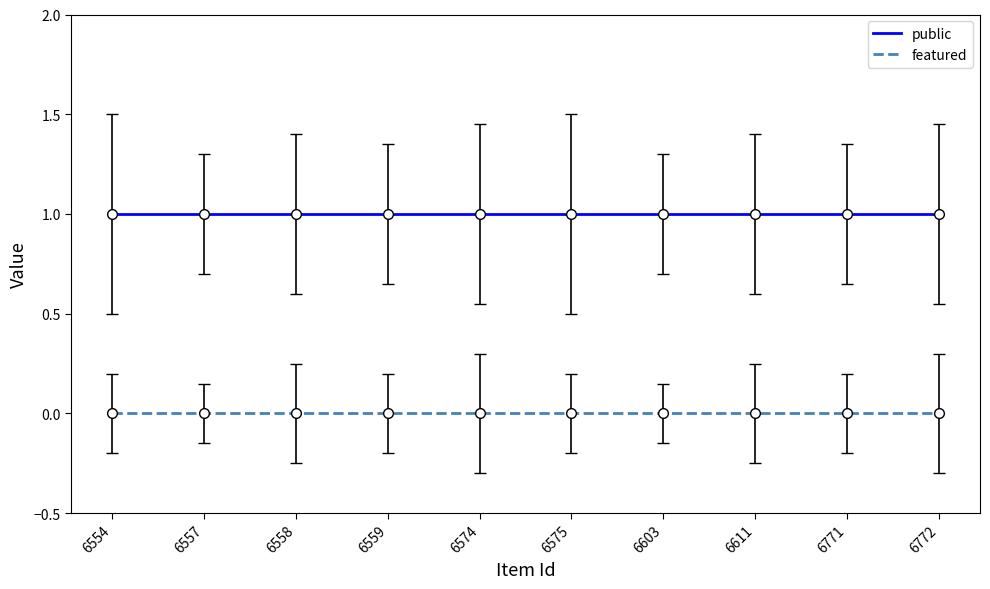

What are all the series names shown in the legend?

public, featured